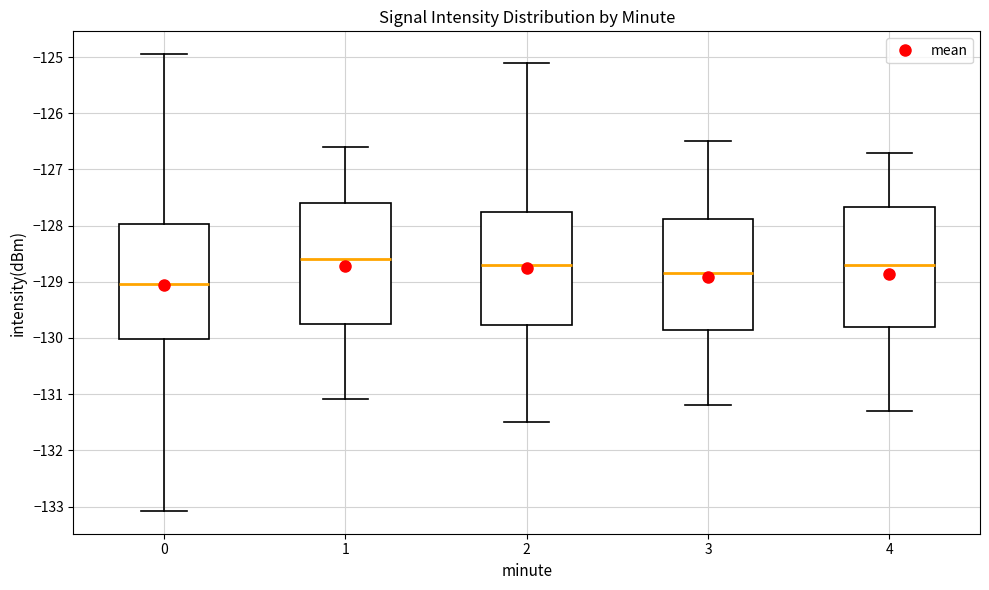

Reading left to right, transcribe this box plot: for each box, give where its median line is, the range the box spans, and where its two whiskers end, as read against the y-axis. The values are not printed on the chart, so give them approximately, as read against the axis.

0: median -129.0, box -130.0 to -128.0, whiskers -133.1 to -124.9
1: median -128.6, box -129.7 to -127.6, whiskers -131.1 to -126.6
2: median -128.7, box -129.8 to -127.7, whiskers -131.5 to -125.1
3: median -128.8, box -129.8 to -127.9, whiskers -131.2 to -126.5
4: median -128.7, box -129.8 to -127.7, whiskers -131.3 to -126.7